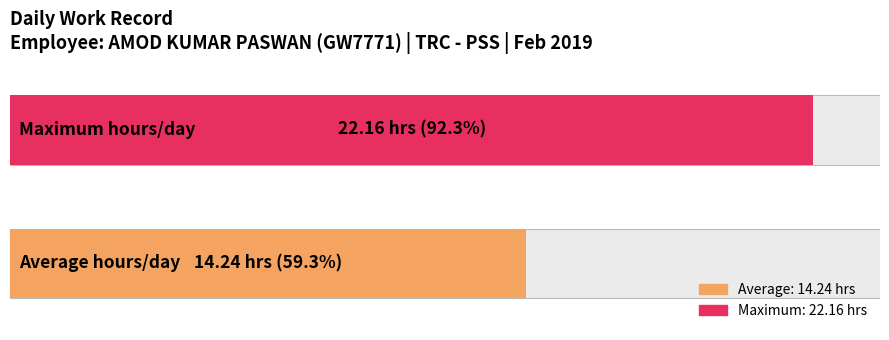

The value at 2-Sat is 11.9. True or false?

False